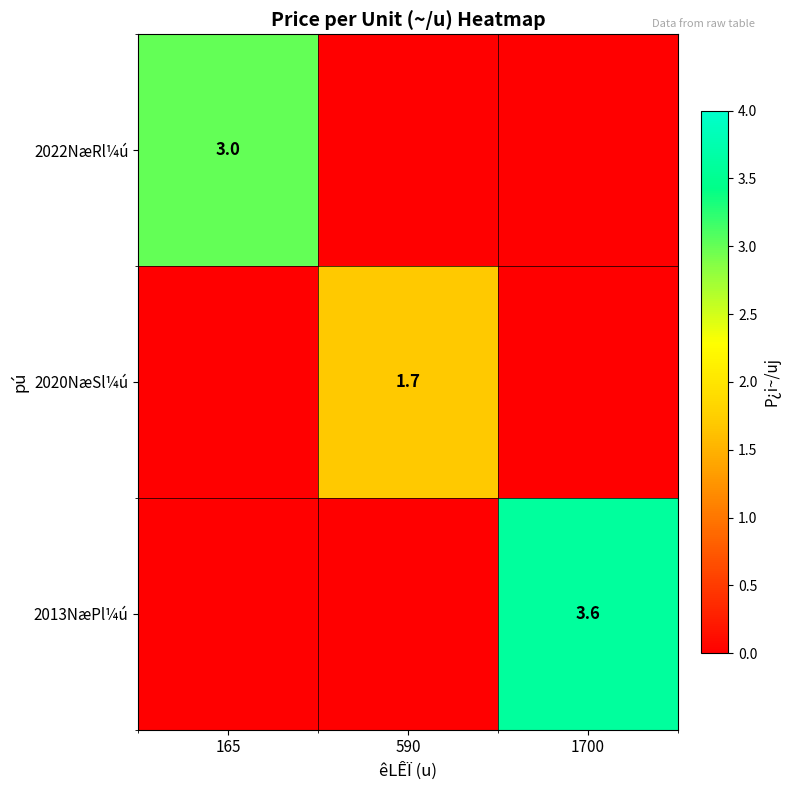

The value of 2022NæRl¼ú at 165 is 3.0. True or false?

True